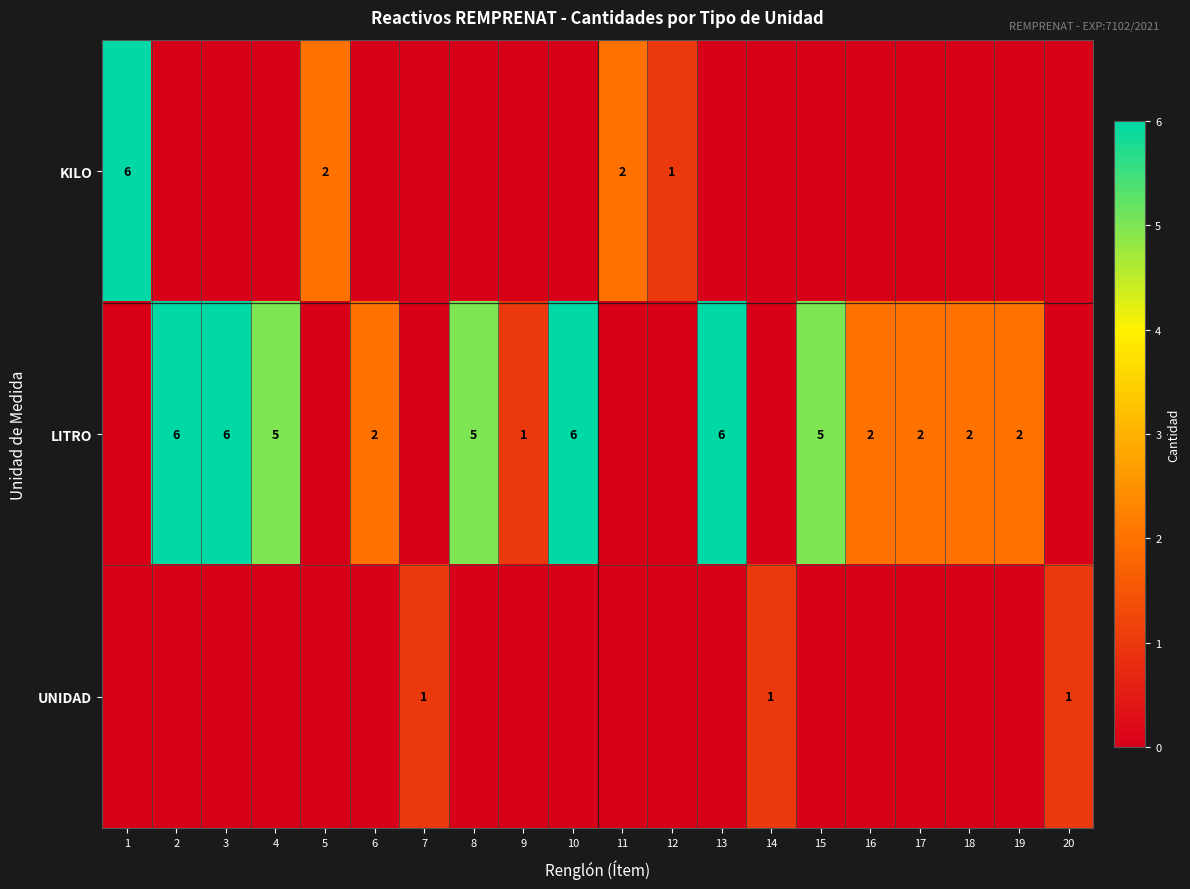

The value of LITRO at 10 is 6. True or false?

True